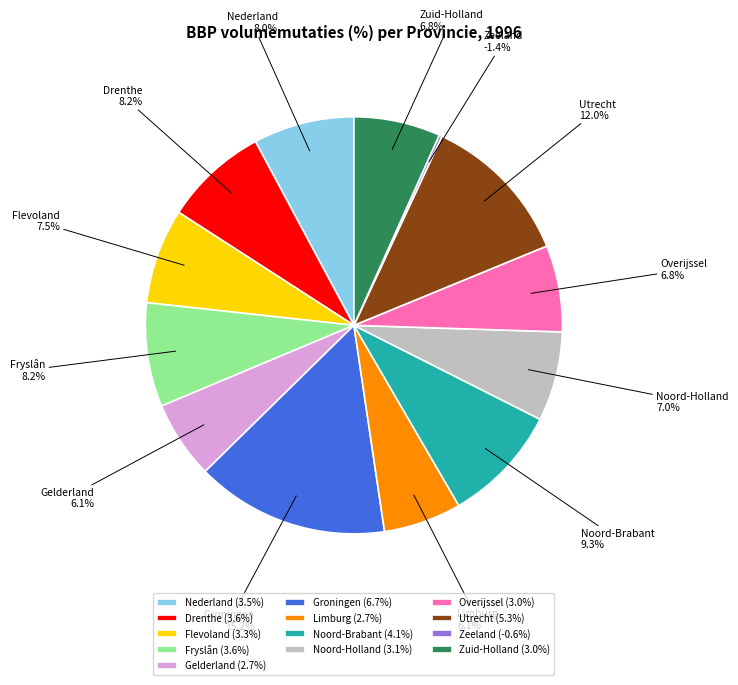

Count the number of slices in the pie.

13